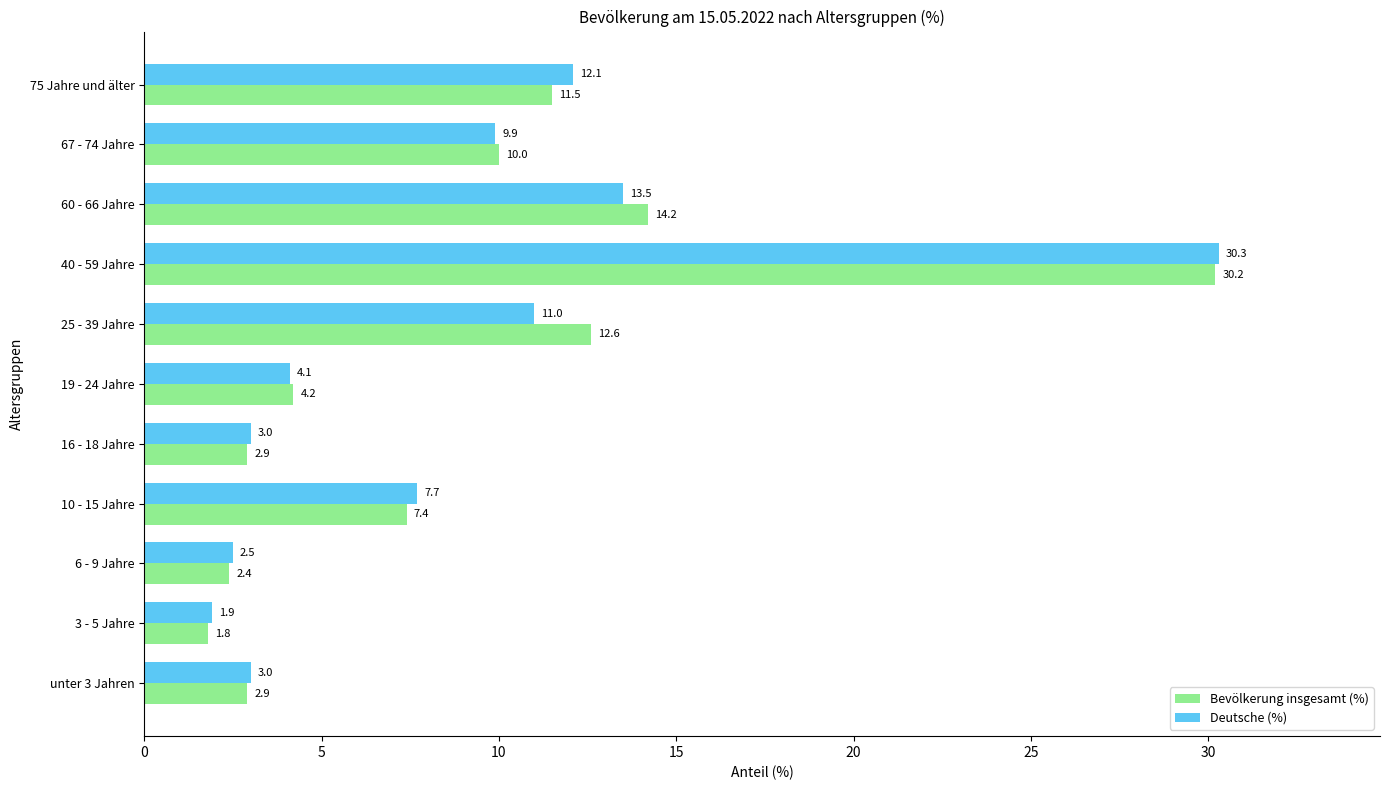

The Deutsche (%) series shows 30.3 at 40 - 59 Jahre. True or false?

True